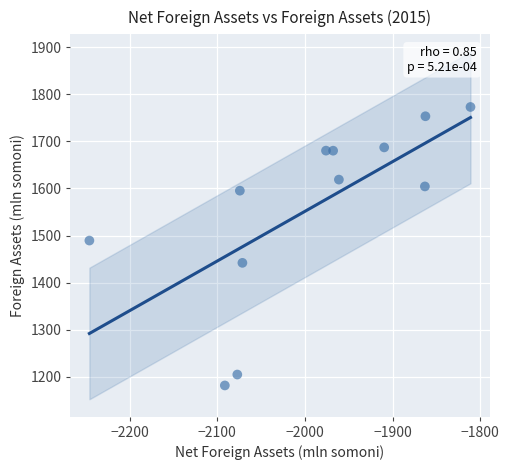

What Y value in the scatter plot is closest to 1477?

1489.3